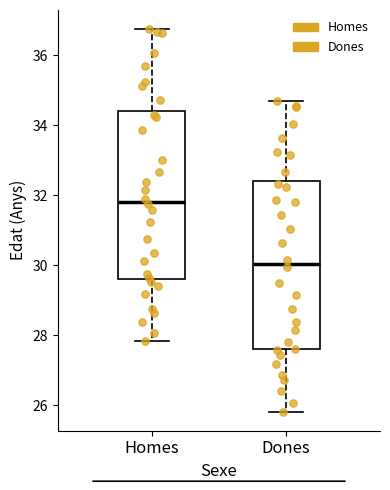

Reading left to right, read every box against the y-axis: the position of its median line, the range the box covers, and the ends of its whiskers. The values are not printed on the chart, so give them approximately, as read against the axis.

Homes: median 31.8, box 29.6 to 34.4, whiskers 27.8 to 36.8
Dones: median 30.0, box 27.6 to 32.4, whiskers 25.8 to 34.6